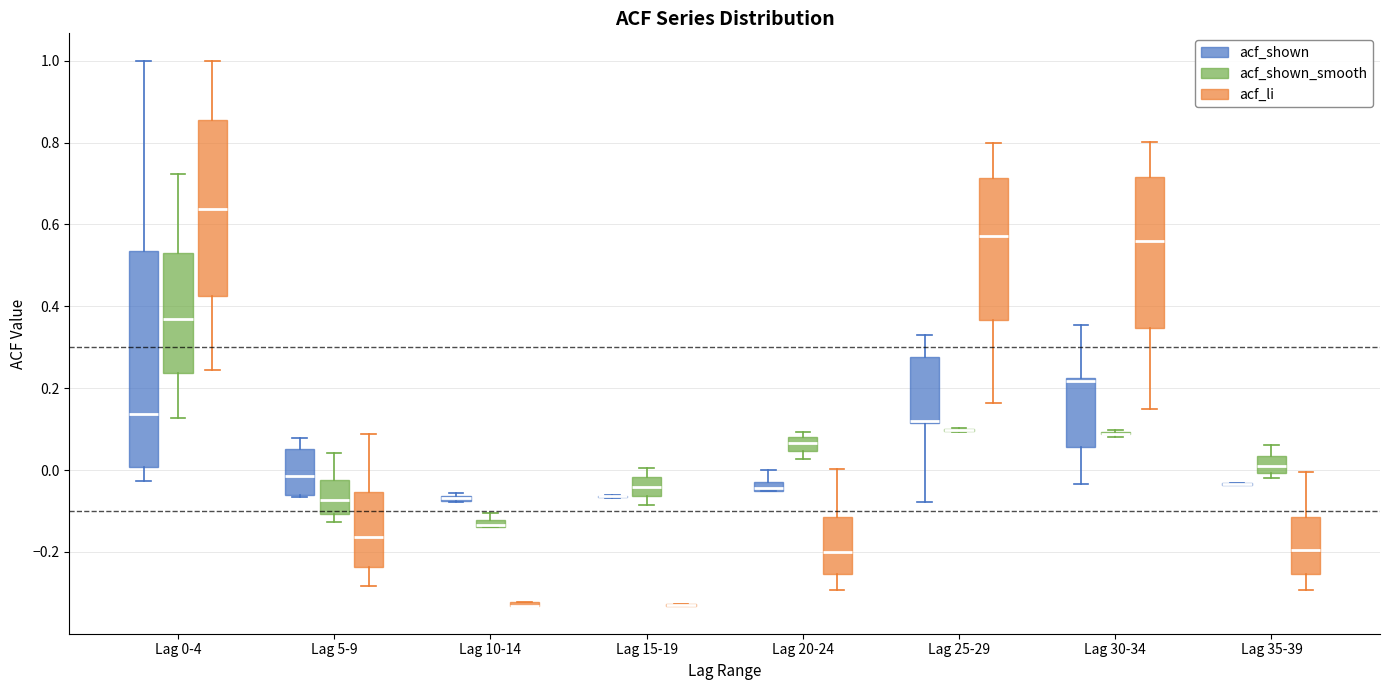

Which box is the tallest, from its lower edge to its upper edge?

Lag 0-4 (acf_shown)